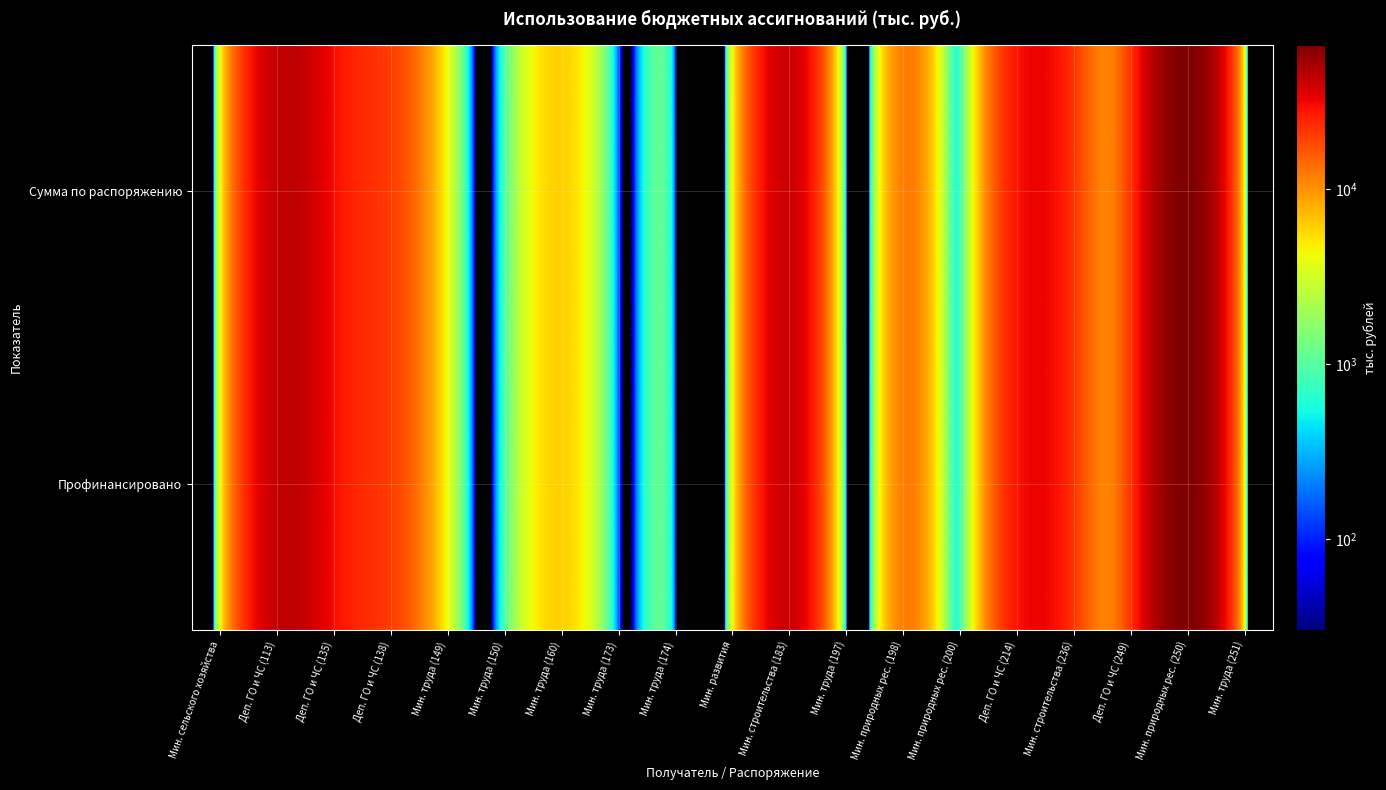

How many categories are shown in the chart?

19